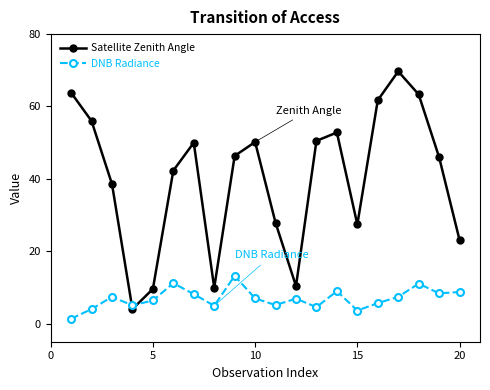

Which series has the largest total across all categories?

Satellite Zenith Angle